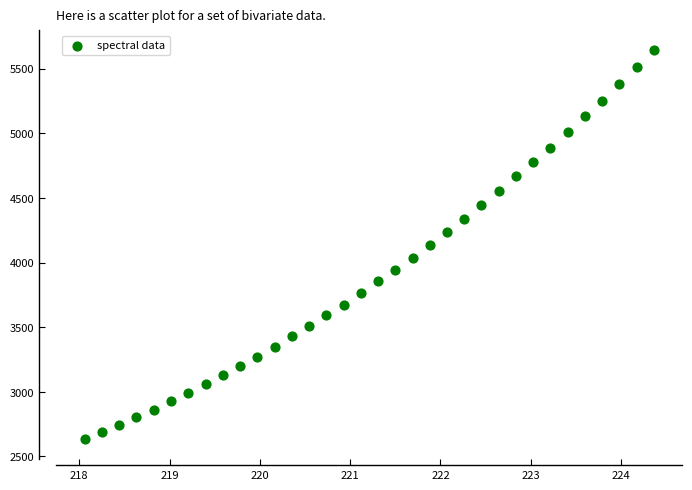

How many points are shown in the scatter plot?

34